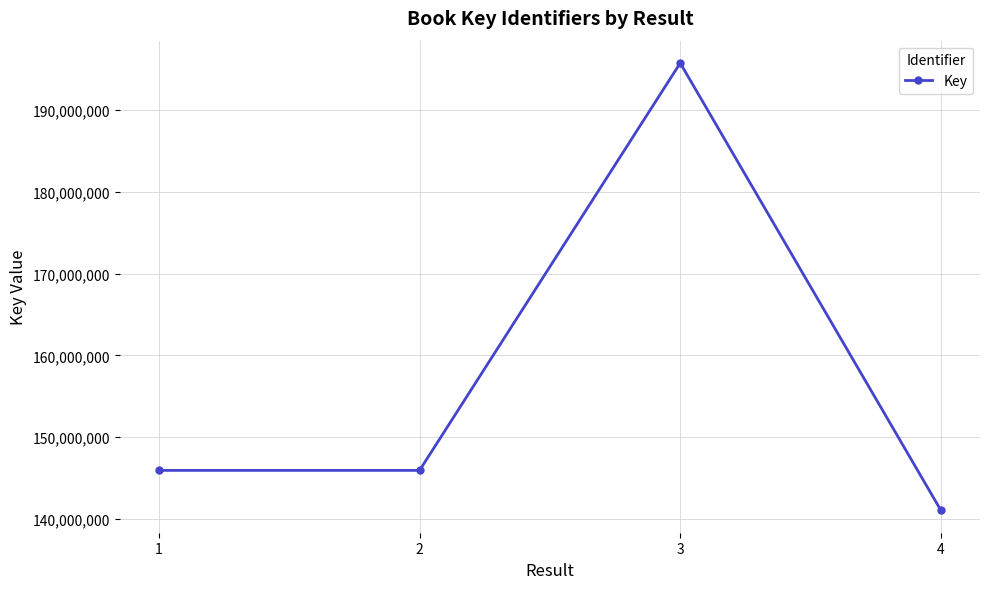

Approximately how many times larger is the value at 4 compared to 3?

0.7